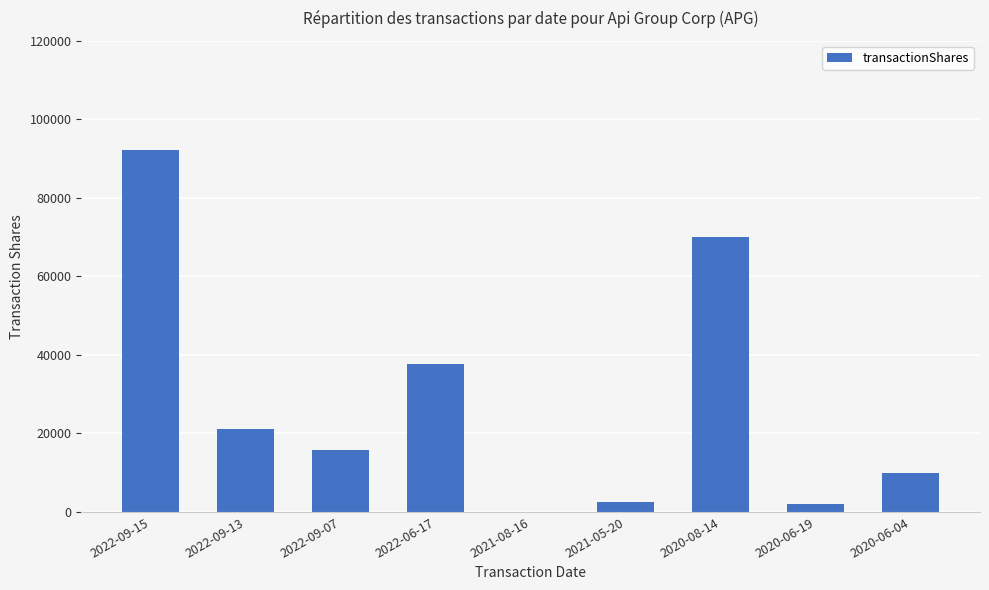

Which category has the highest value across all series?

2022-09-15